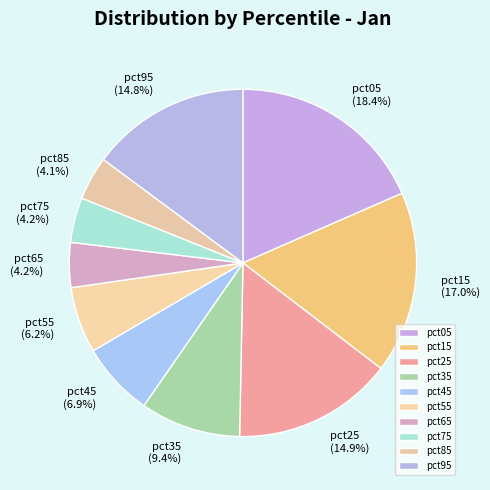

Does pct85 represent more than half of the total?

No